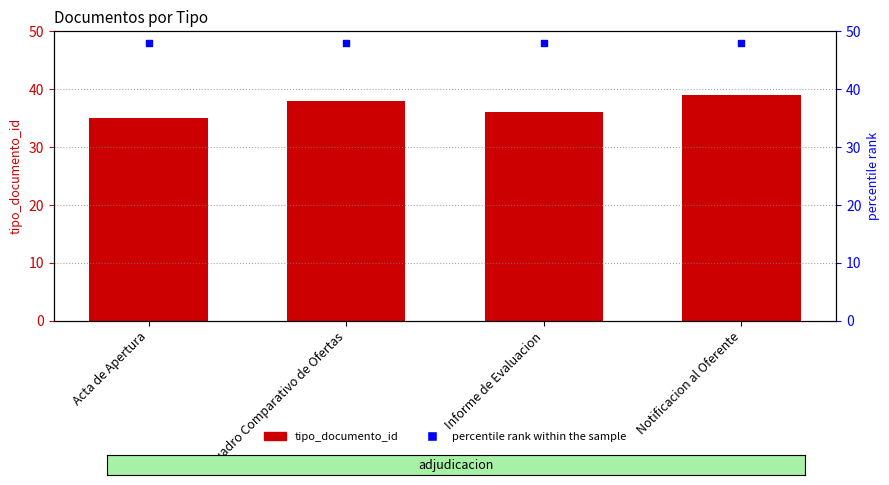

Which series has the largest Y range (max minus min)?

tipo_documento_id